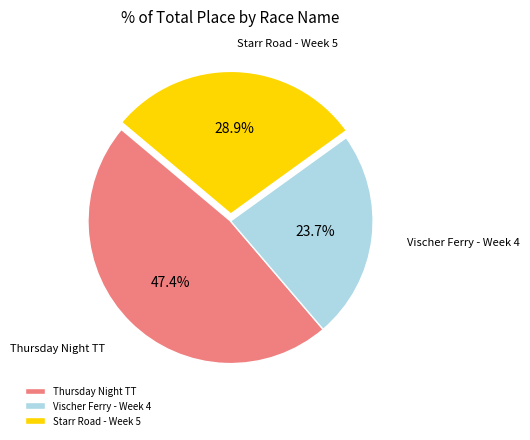

How much of the chart is everything except Vischer Ferry - Week 4?

76.3%